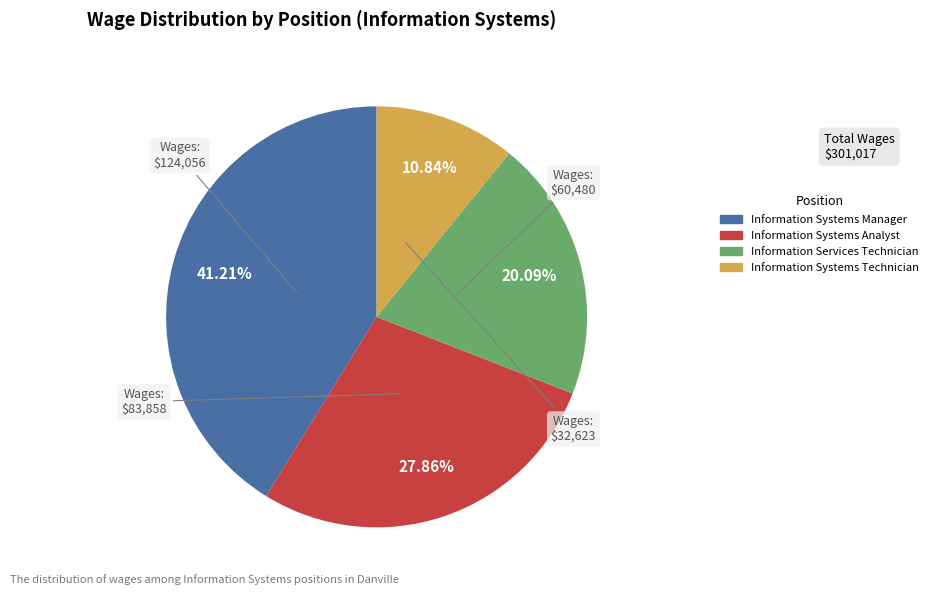

What percentage is the Information Services Technician slice, to the nearest percent?

20%